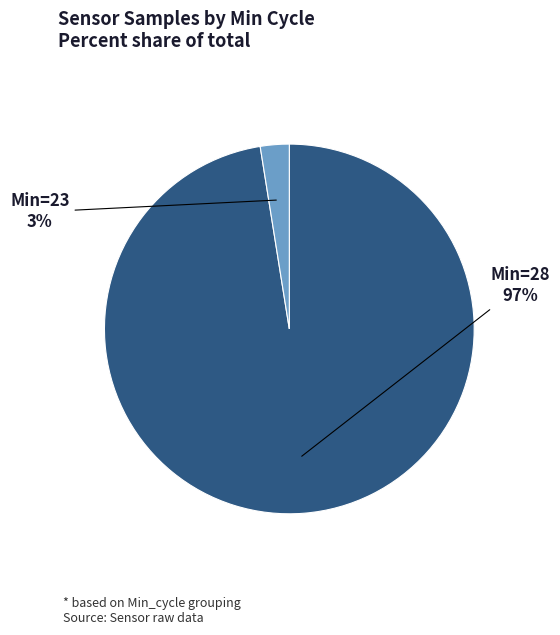

Is the sum of Min=28 and Min=23 greater than half?

Yes